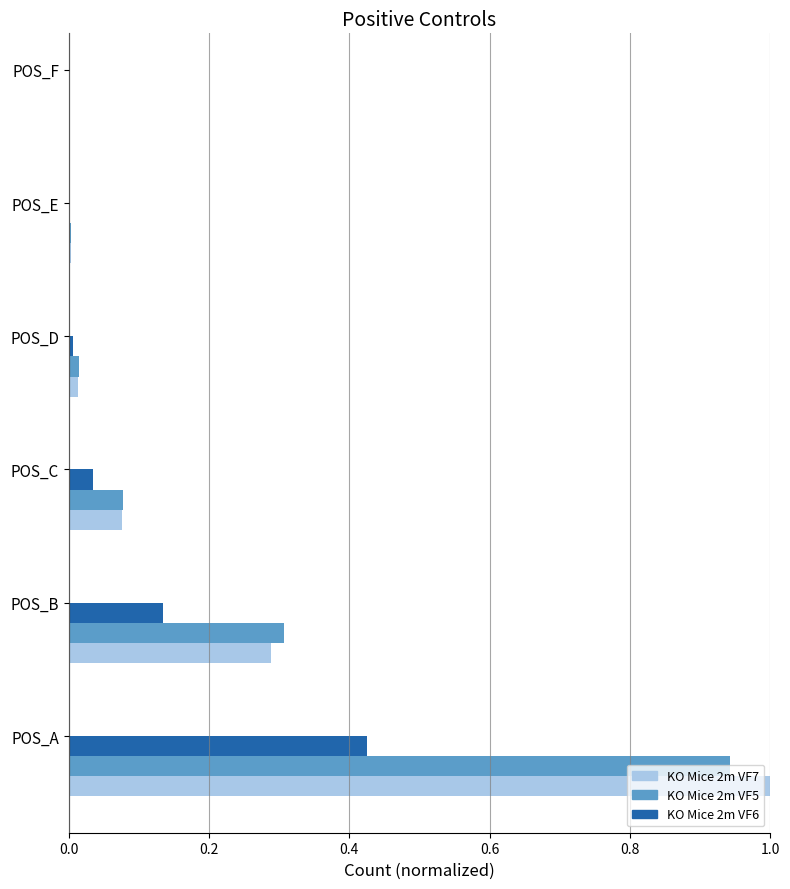

Which category has the highest value in the KO Mice 2m VF5 series?

POS_A